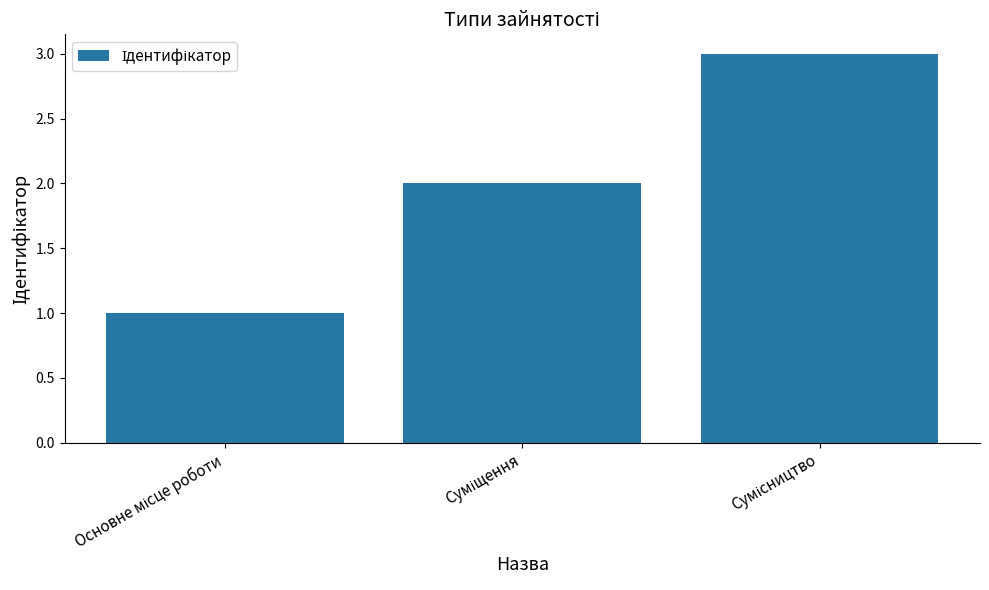

What is the maximum value shown in the chart?

3